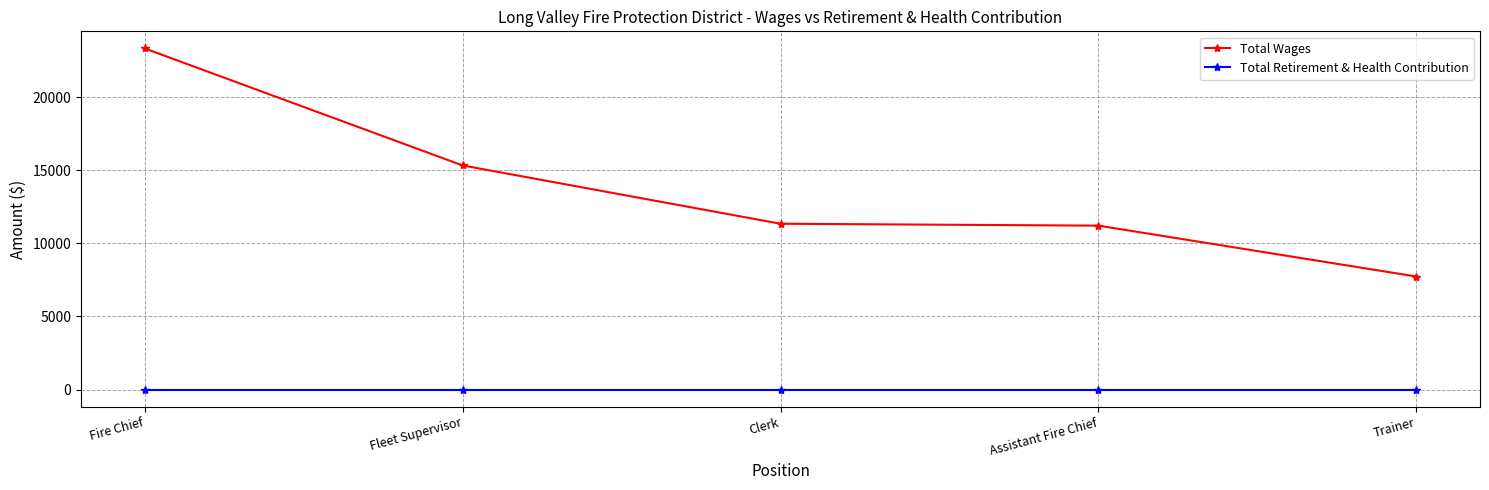

True or false: Total Retirement & Health Contribution has a value of 0 at Fleet Supervisor.

True